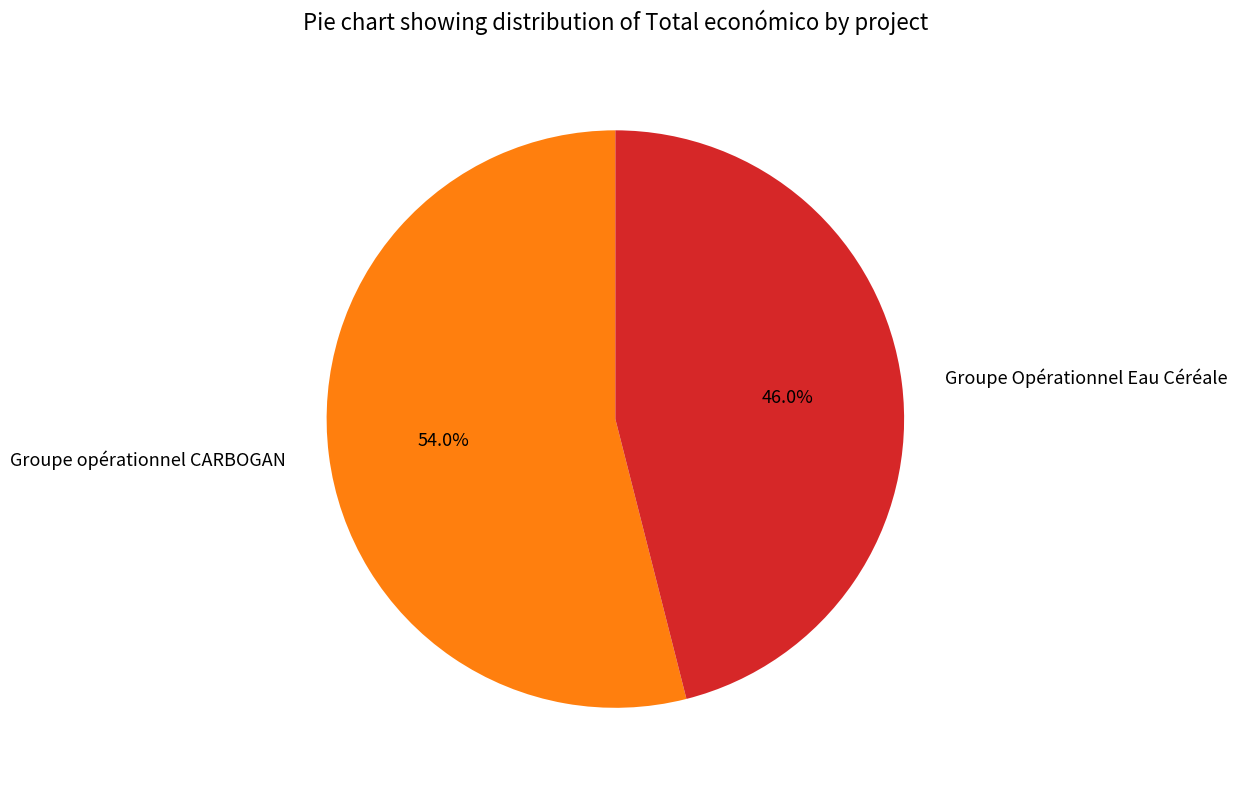

Is it true that Groupe opérationnel CARBOGAN is 54% of the pie?

True